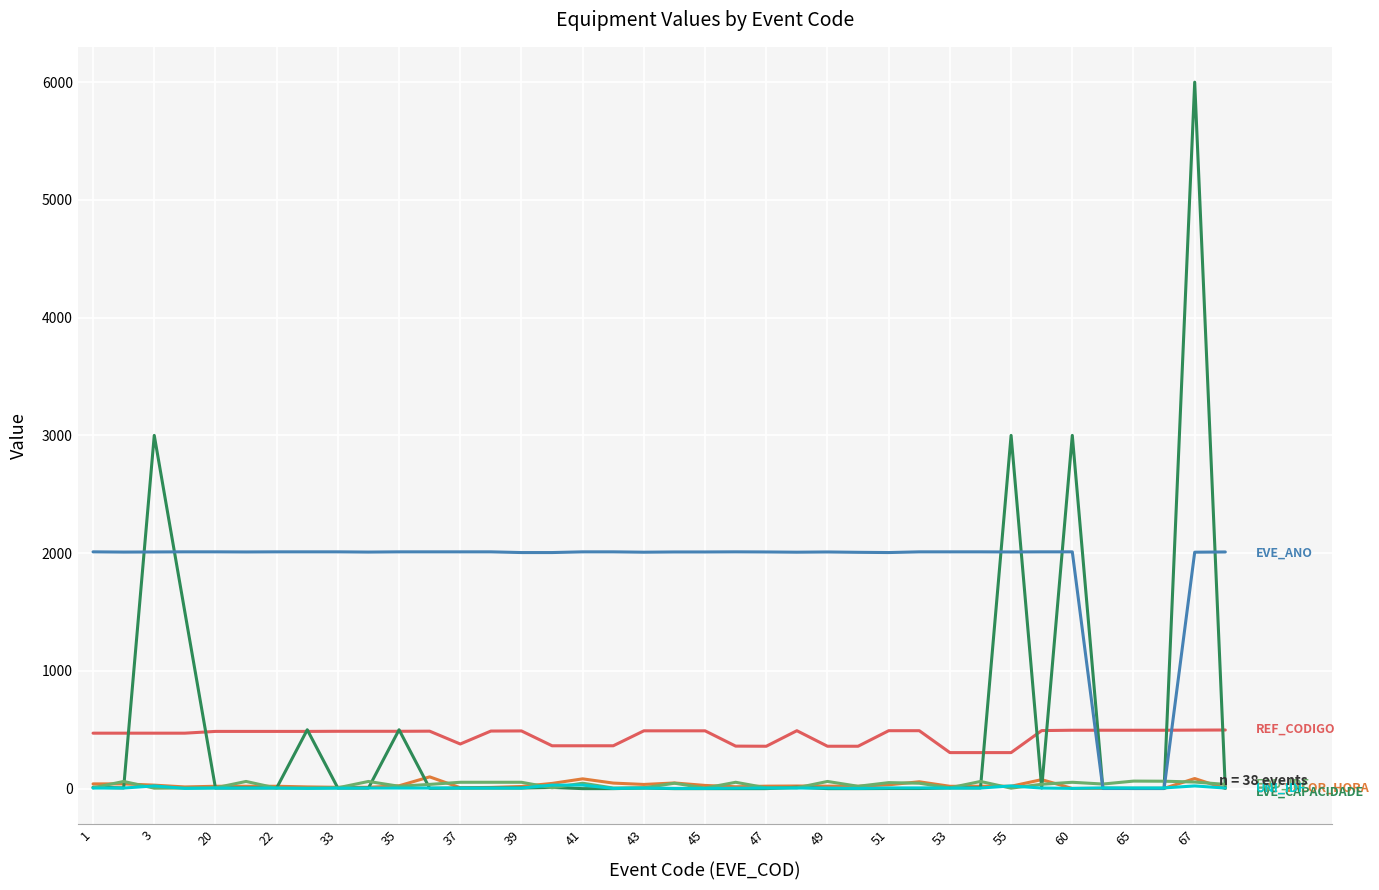

What is the greatest value displayed?

6000.0